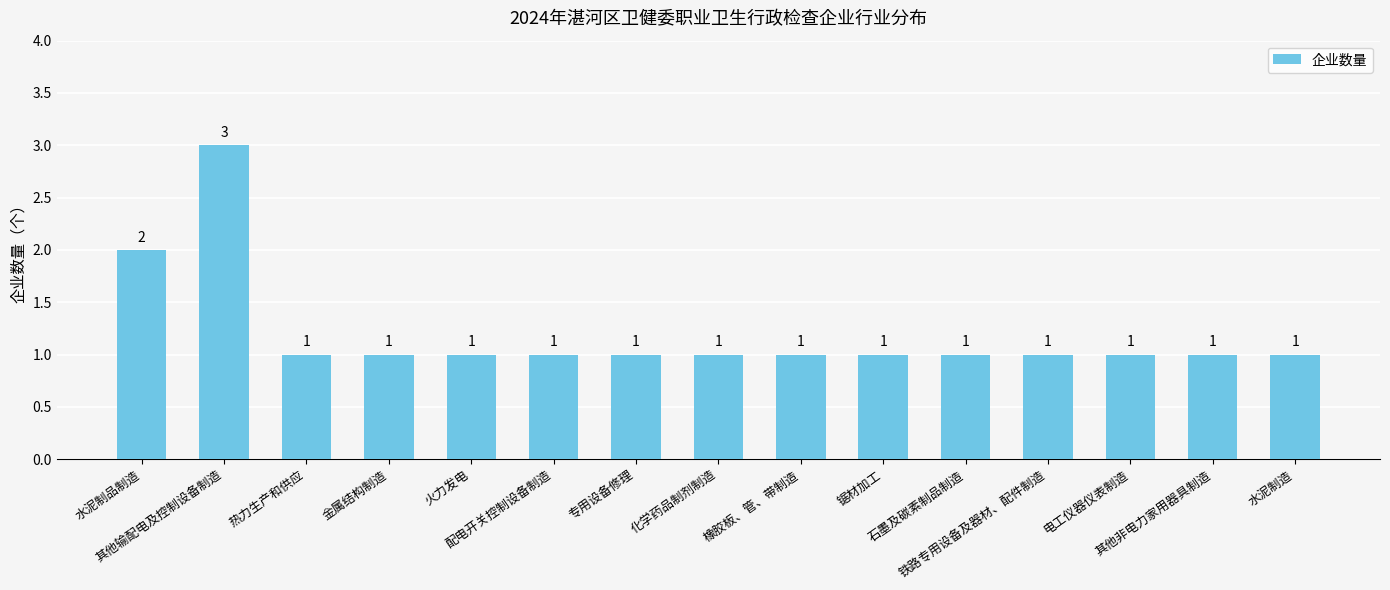

What is the approximate value at 电工仪器仪表制造?

1